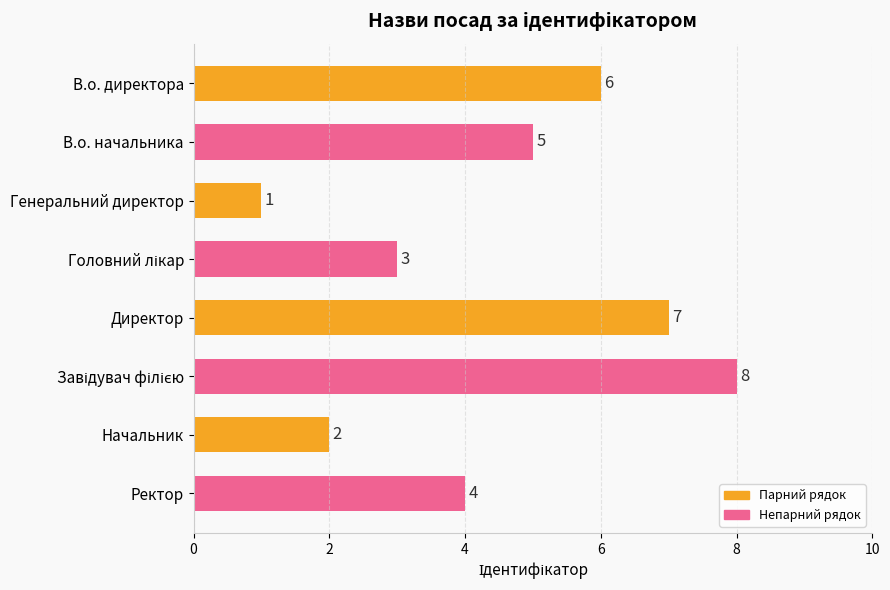

What is the difference between the maximum and minimum values?

7